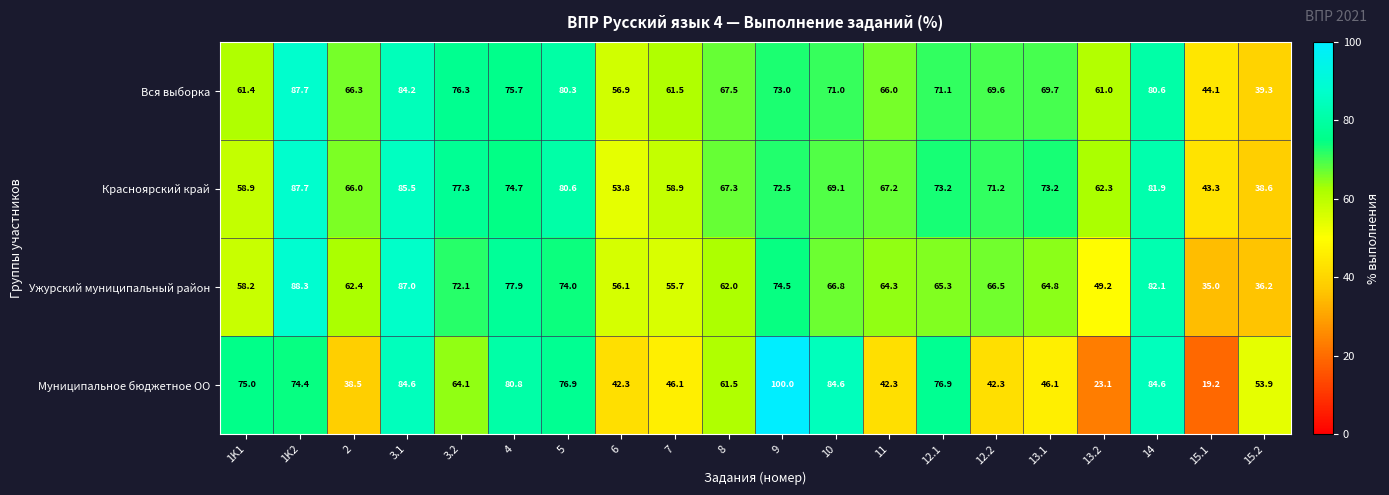

What is the difference between the highest and lowest values at 8?

6.0